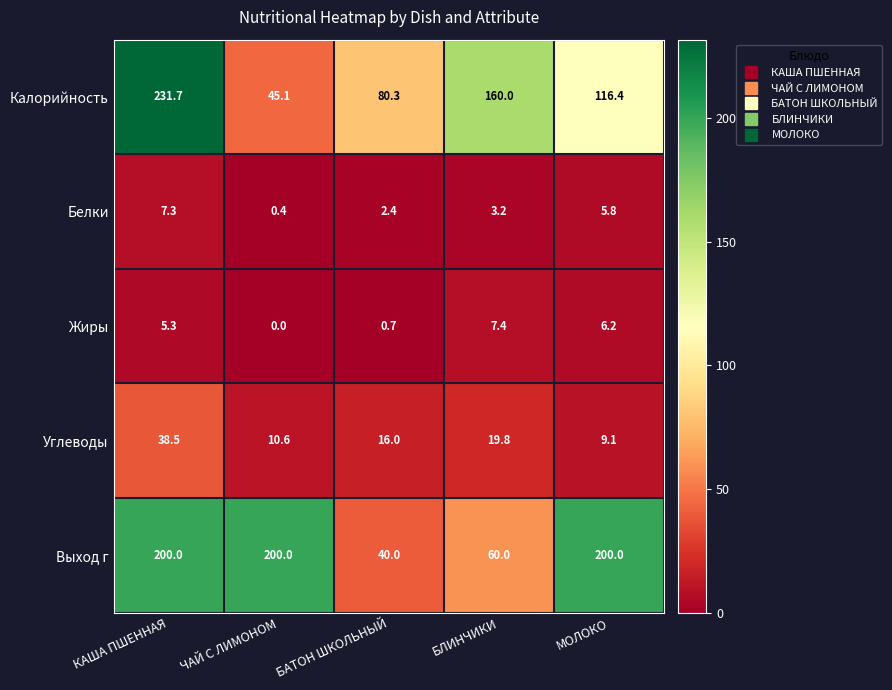

Reading left to right, list all the values displayed in this chart.

Калорийность: КАША ПШЕННАЯ=231.7	ЧАЙ С ЛИМОНОМ=45.1	БАТОН ШКОЛЬНЫЙ=80.3	БЛИНЧИКИ=160.0	МОЛОКО=116.4
Белки: КАША ПШЕННАЯ=7.3	ЧАЙ С ЛИМОНОМ=0.4	БАТОН ШКОЛЬНЫЙ=2.4	БЛИНЧИКИ=3.2	МОЛОКО=5.8
Жиры: КАША ПШЕННАЯ=5.3	ЧАЙ С ЛИМОНОМ=0.0	БАТОН ШКОЛЬНЫЙ=0.7	БЛИНЧИКИ=7.4	МОЛОКО=6.2
Углеводы: КАША ПШЕННАЯ=38.5	ЧАЙ С ЛИМОНОМ=10.6	БАТОН ШКОЛЬНЫЙ=16.0	БЛИНЧИКИ=19.8	МОЛОКО=9.1
Выход г: КАША ПШЕННАЯ=200.0	ЧАЙ С ЛИМОНОМ=200.0	БАТОН ШКОЛЬНЫЙ=40.0	БЛИНЧИКИ=60.0	МОЛОКО=200.0